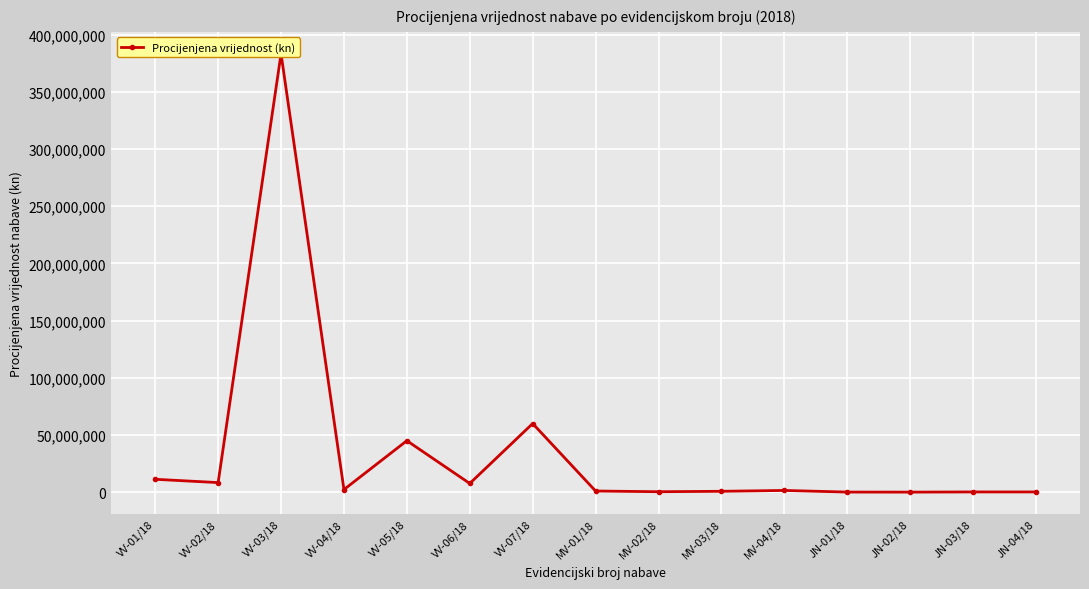

How many lines are shown in the chart?

1